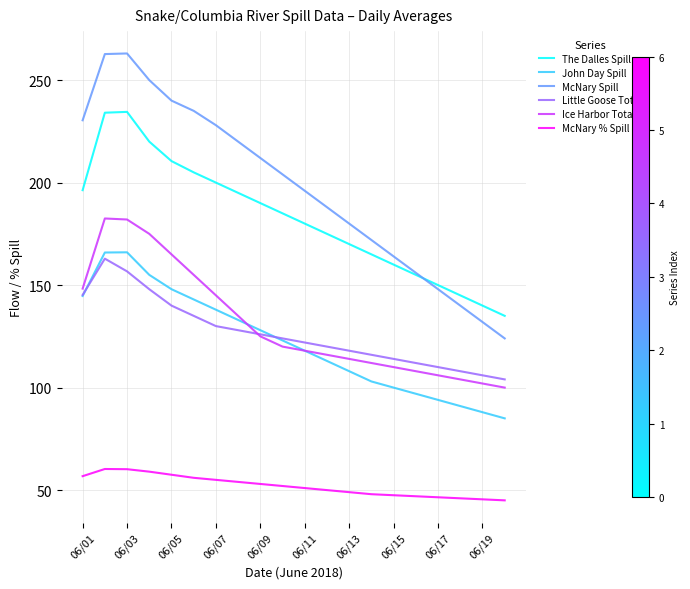

What is the maximum value shown in the chart?

263.0